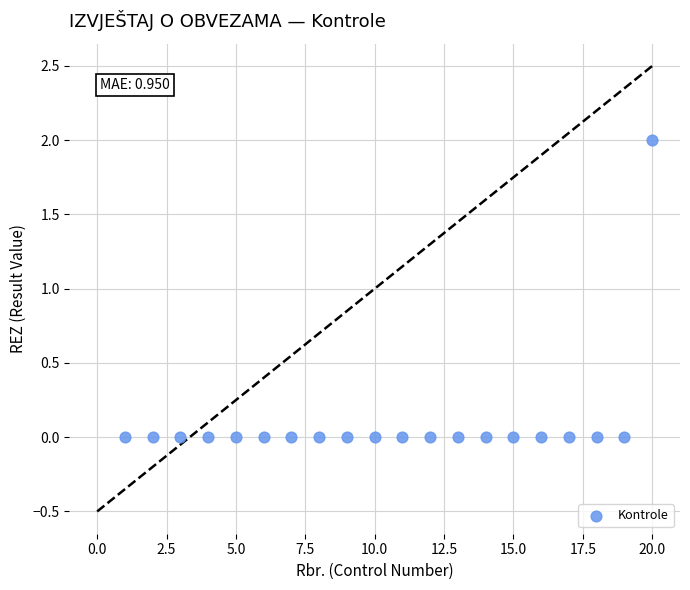

What is the range of X values (max minus min)?

19